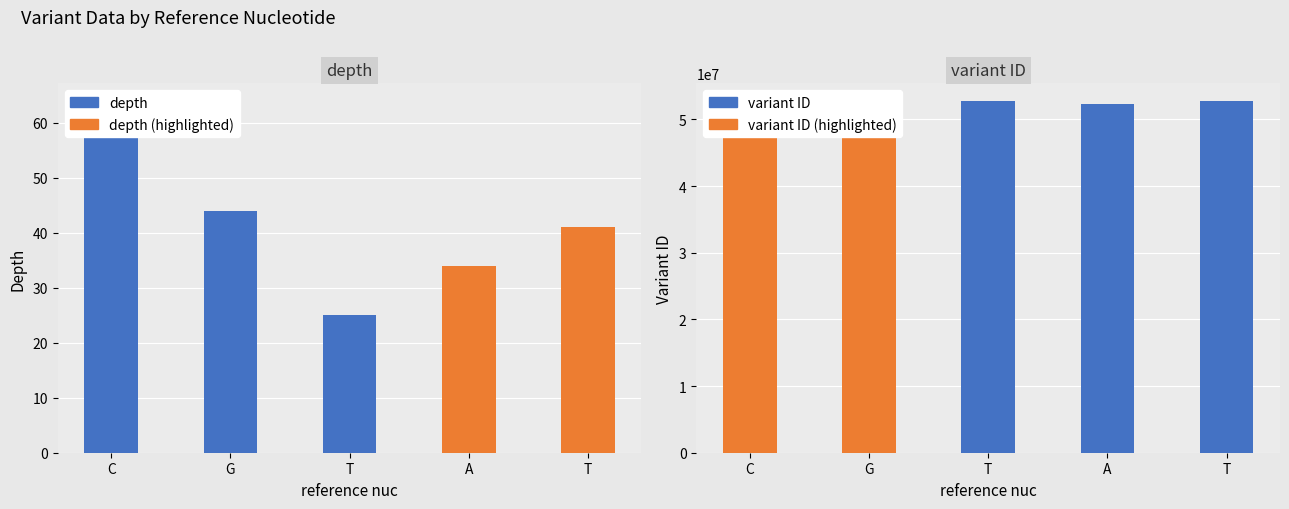

Reading left to right, extract all data points from this chart.

depth: C=64	G=44	T=25	A=34	T=41
variant ID: C=52268245	G=52761954	T=52761957	A=52268253	T=52761961